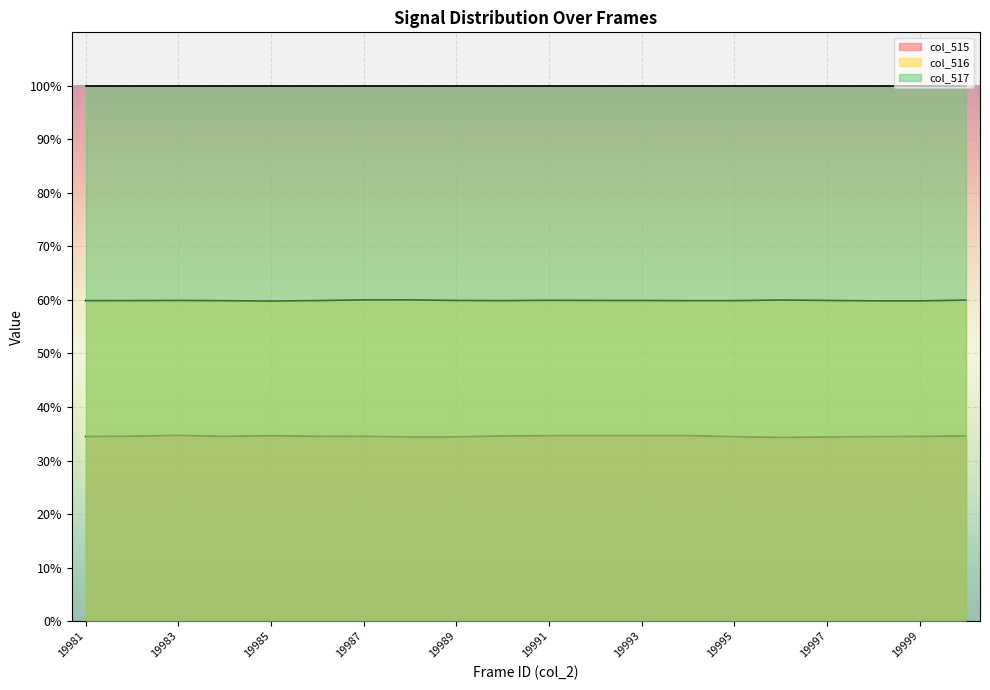

Is it true that col_515 equals 58.5 at 19984?

False